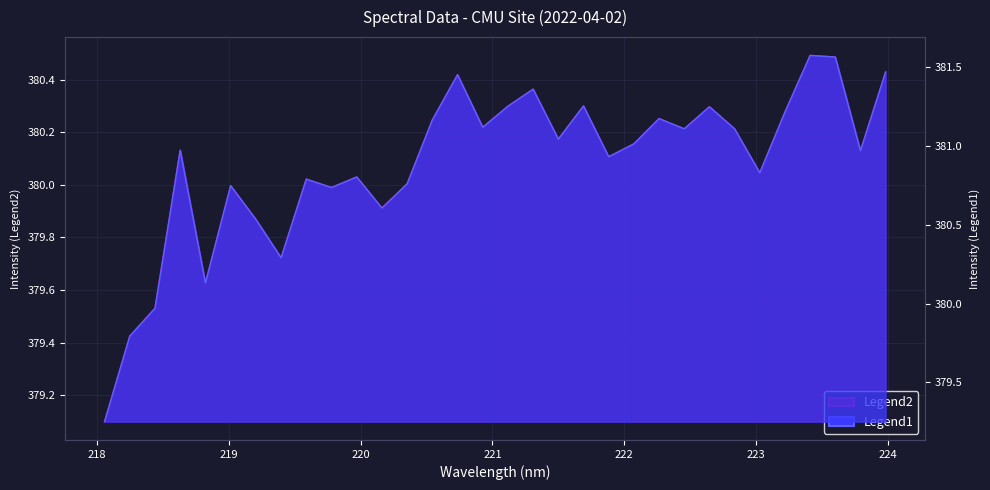

What is the sum of all values?

12162.5